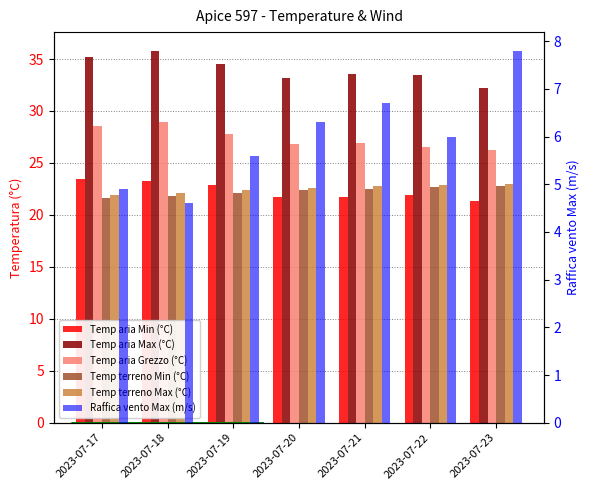

What is the maximum value for Temp terreno Max (°C)?

23.0